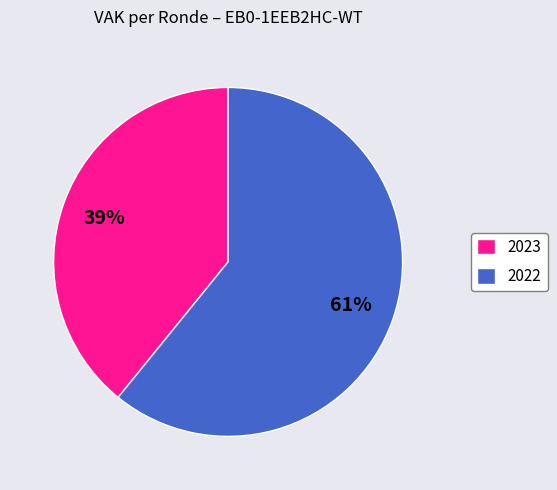

The 2022 slice represents 61% of the pie. True or false?

True